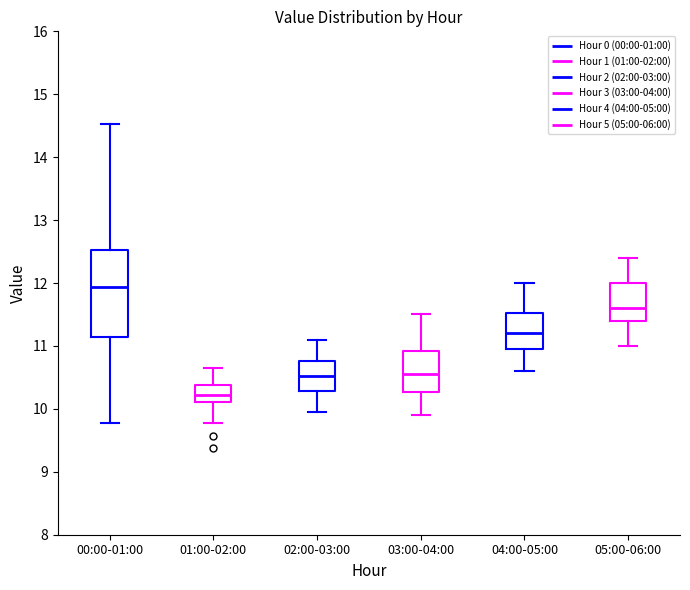

Where does the lower whisker of the box for 04:00-05:00 end on the y-axis? The values are not printed on the chart, so give them approximately, as read against the axis.

10.6